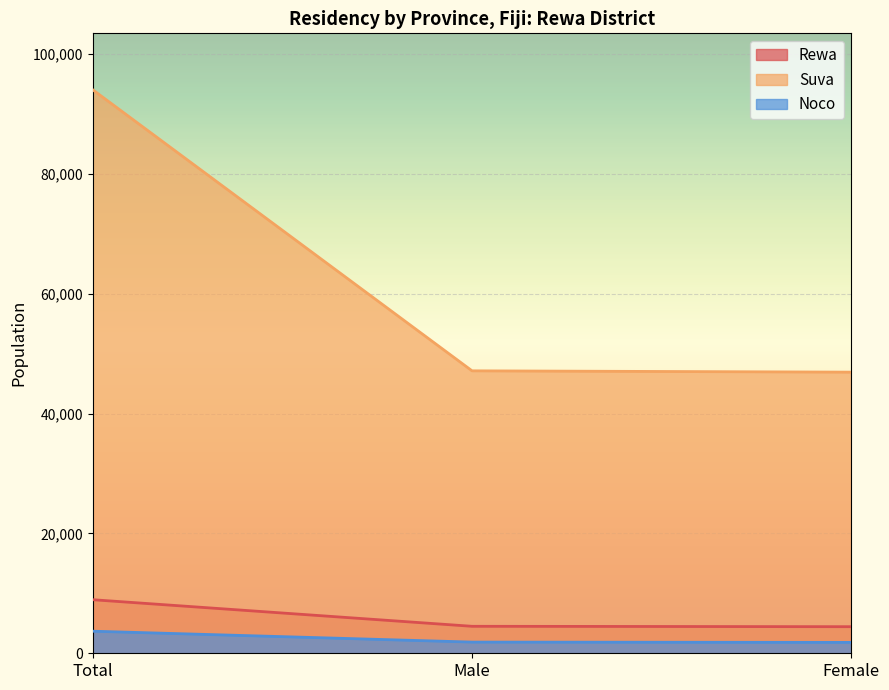

What position from the right is Male?

2